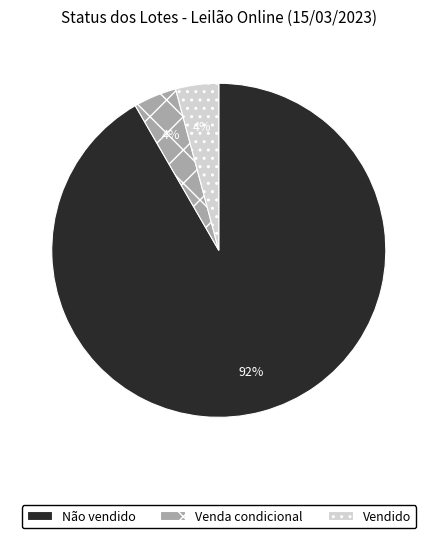

To the nearest percent, what portion does Não vendido represent?

92%